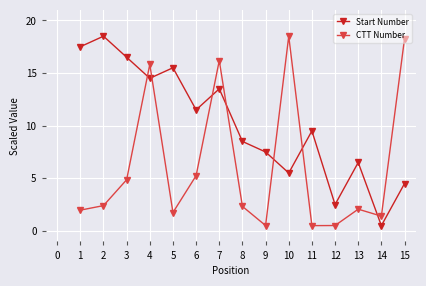

True or false: CTT Number has more than 0 points higher than both neighbors.

True